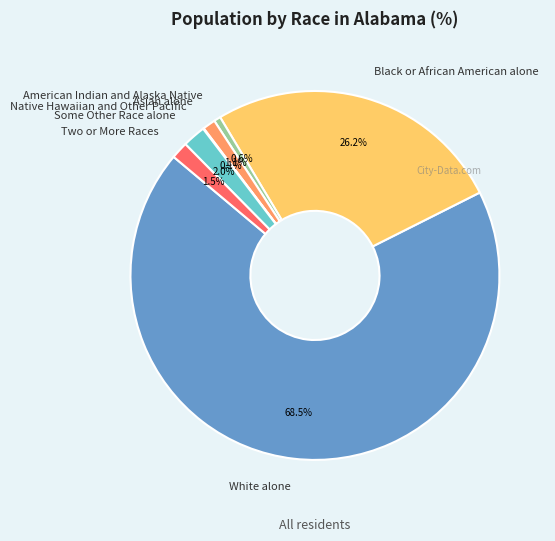

What is the largest slice in the pie chart?

White alone